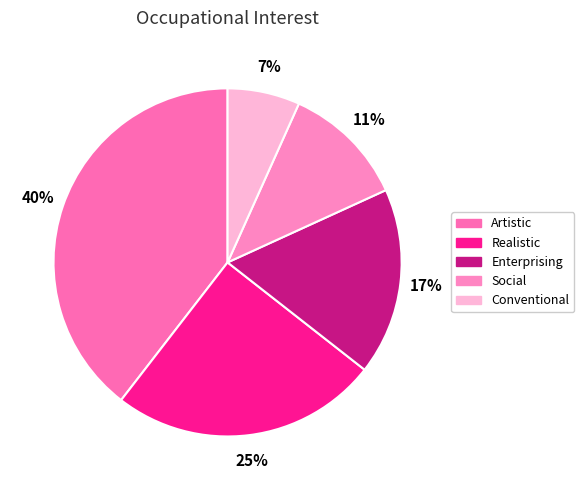

What percentage is NOT represented by Artistic?

60.5%